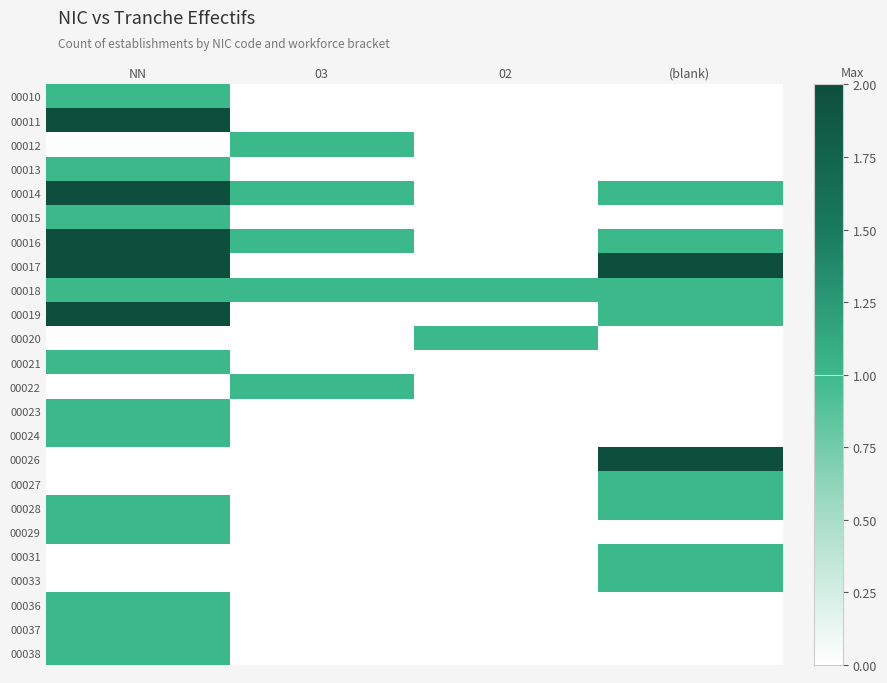

Reading right to left, transcribe all the data shown in this chart.

00010: (blank)=0	02=0	03=0	NN=1
00011: (blank)=0	02=0	03=0	NN=2
00012: (blank)=0	02=0	03=1	NN=0
00013: (blank)=0	02=0	03=0	NN=1
00014: (blank)=1	02=0	03=1	NN=2
00015: (blank)=0	02=0	03=0	NN=1
00016: (blank)=1	02=0	03=1	NN=2
00017: (blank)=2	02=0	03=0	NN=2
00018: (blank)=1	02=1	03=1	NN=1
00019: (blank)=1	02=0	03=0	NN=2
00020: (blank)=0	02=1	03=0	NN=0
00021: (blank)=0	02=0	03=0	NN=1
00022: (blank)=0	02=0	03=1	NN=0
00023: (blank)=0	02=0	03=0	NN=1
00024: (blank)=0	02=0	03=0	NN=1
00026: (blank)=2	02=0	03=0	NN=0
00027: (blank)=1	02=0	03=0	NN=0
00028: (blank)=1	02=0	03=0	NN=1
00029: (blank)=0	02=0	03=0	NN=1
00031: (blank)=1	02=0	03=0	NN=0
00033: (blank)=1	02=0	03=0	NN=0
00036: (blank)=0	02=0	03=0	NN=1
00037: (blank)=0	02=0	03=0	NN=1
00038: (blank)=0	02=0	03=0	NN=1